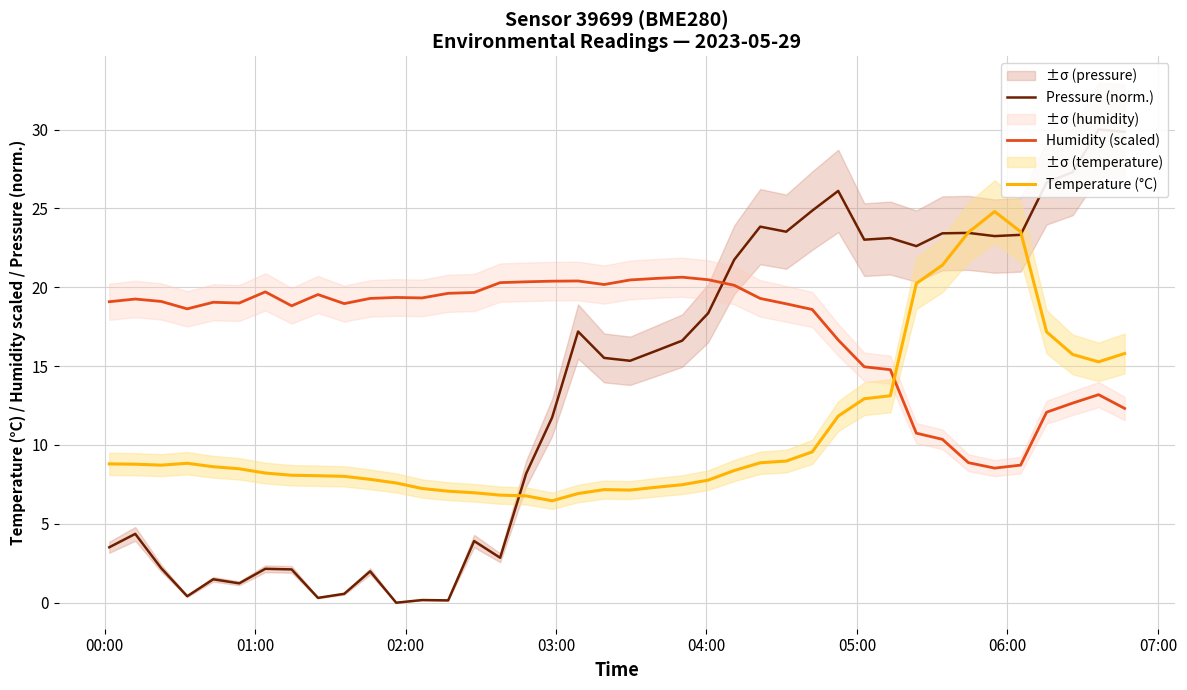

How many lines are shown in the chart?

3